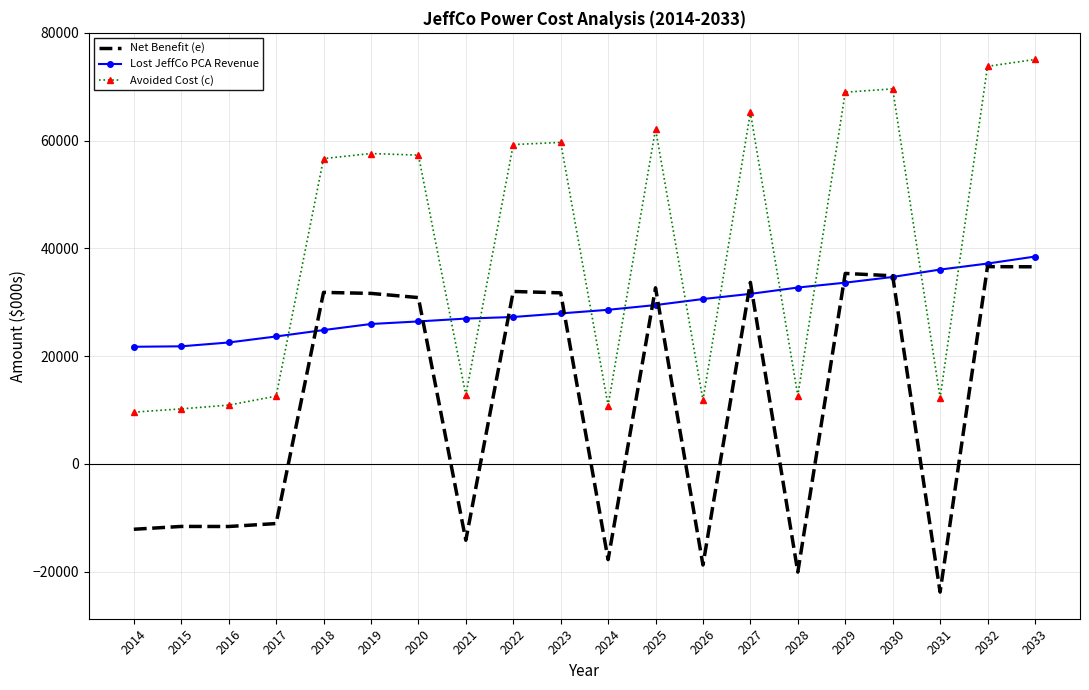

In Net Benefit (e), how many points are lower than both neighbors (excluding endpoints)?

6